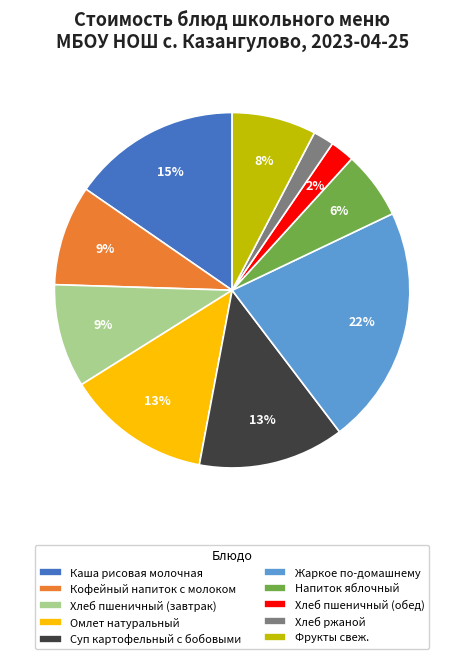

To the nearest percent, what percentage of the pie is Омлет натуральный?

13%